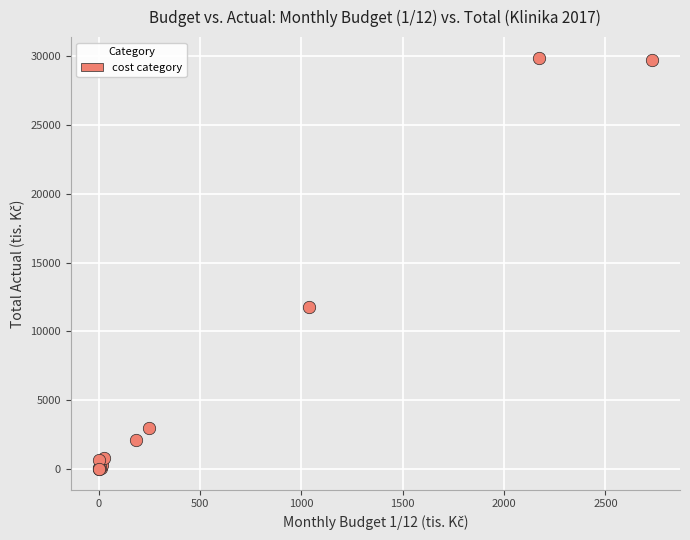

What Y value in the scatter plot is closest to 14938?

11775.1